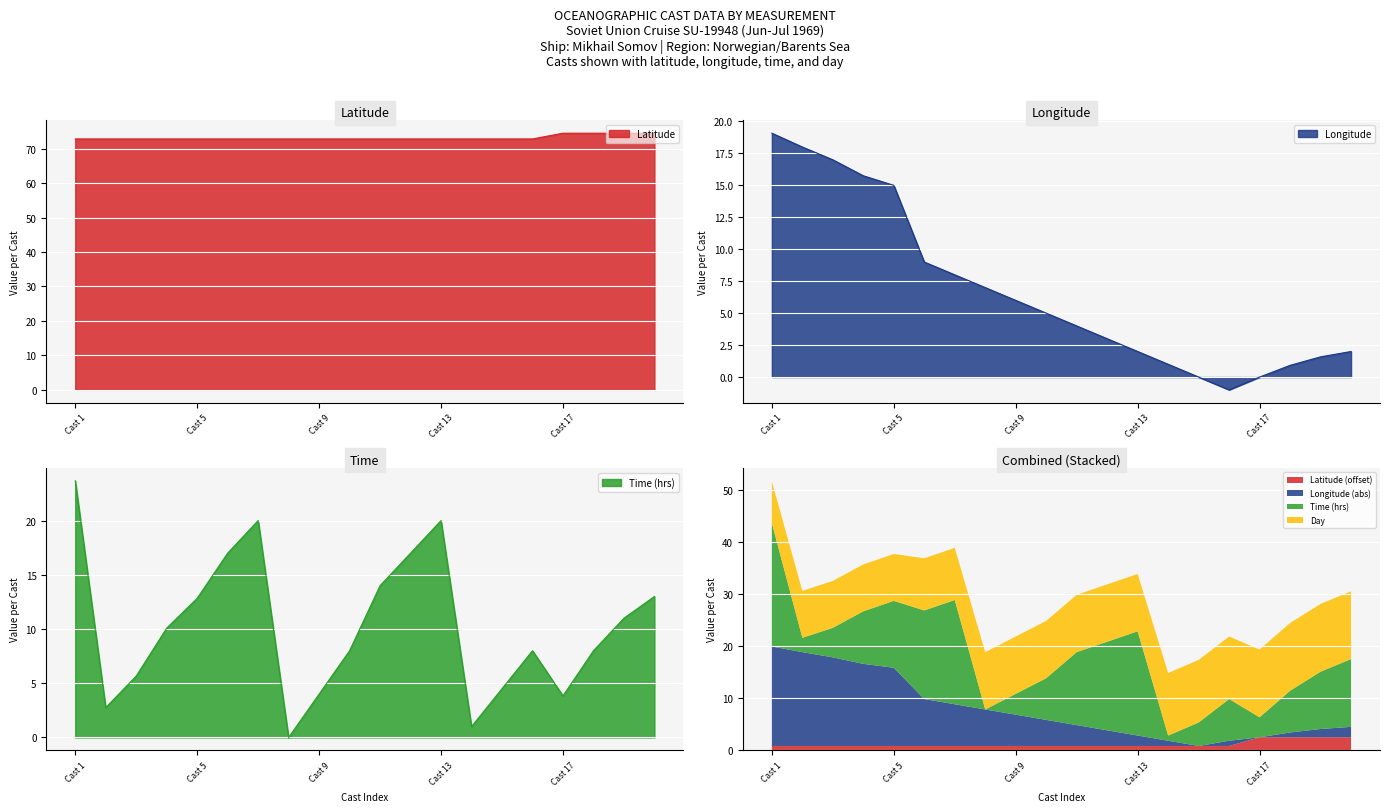

Which label corresponds to the largest value in the chart?

Cast 17